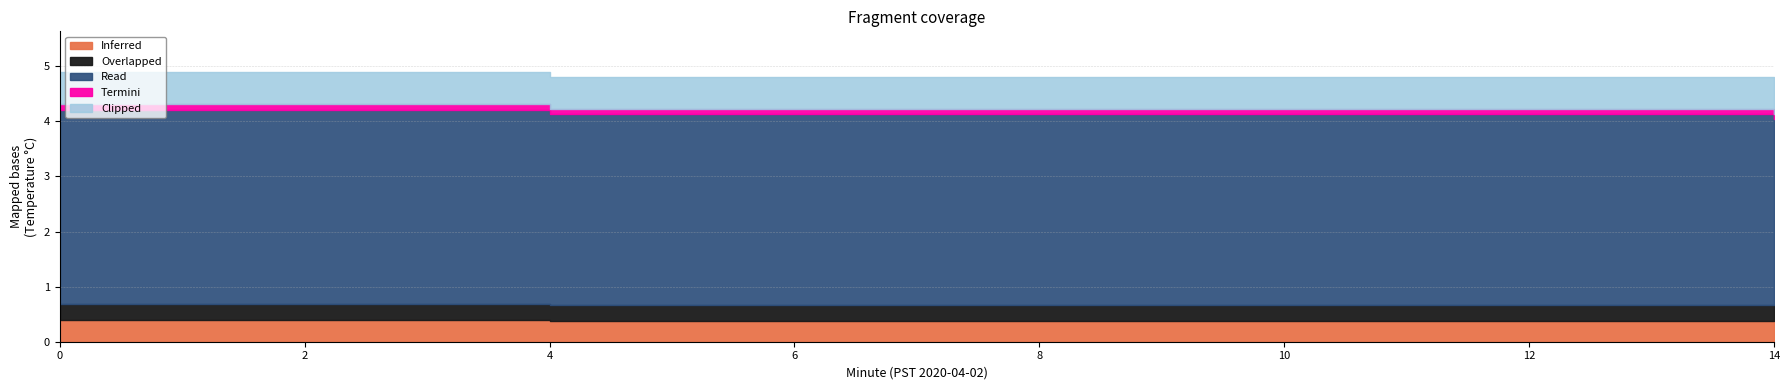

What value does the Overlapped series have at 14?

0.2